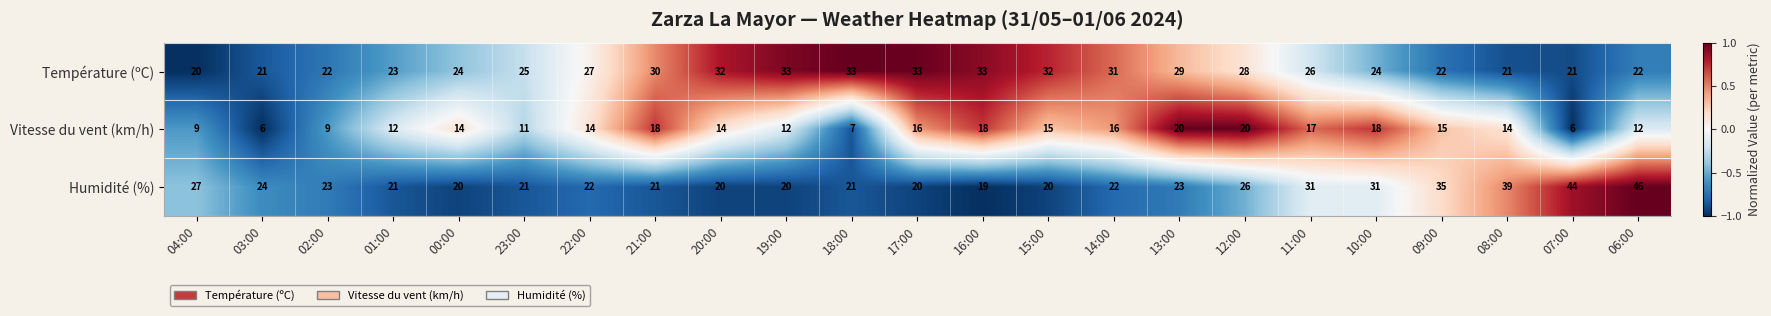

How many distinct data groups are displayed?

3